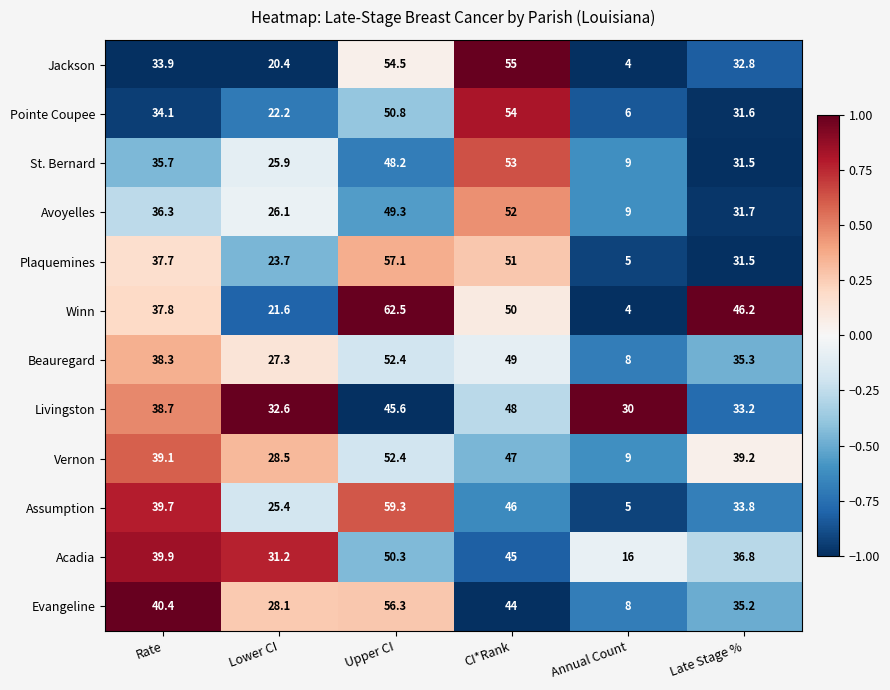

Which series has the largest range (max minus min)?

Winn